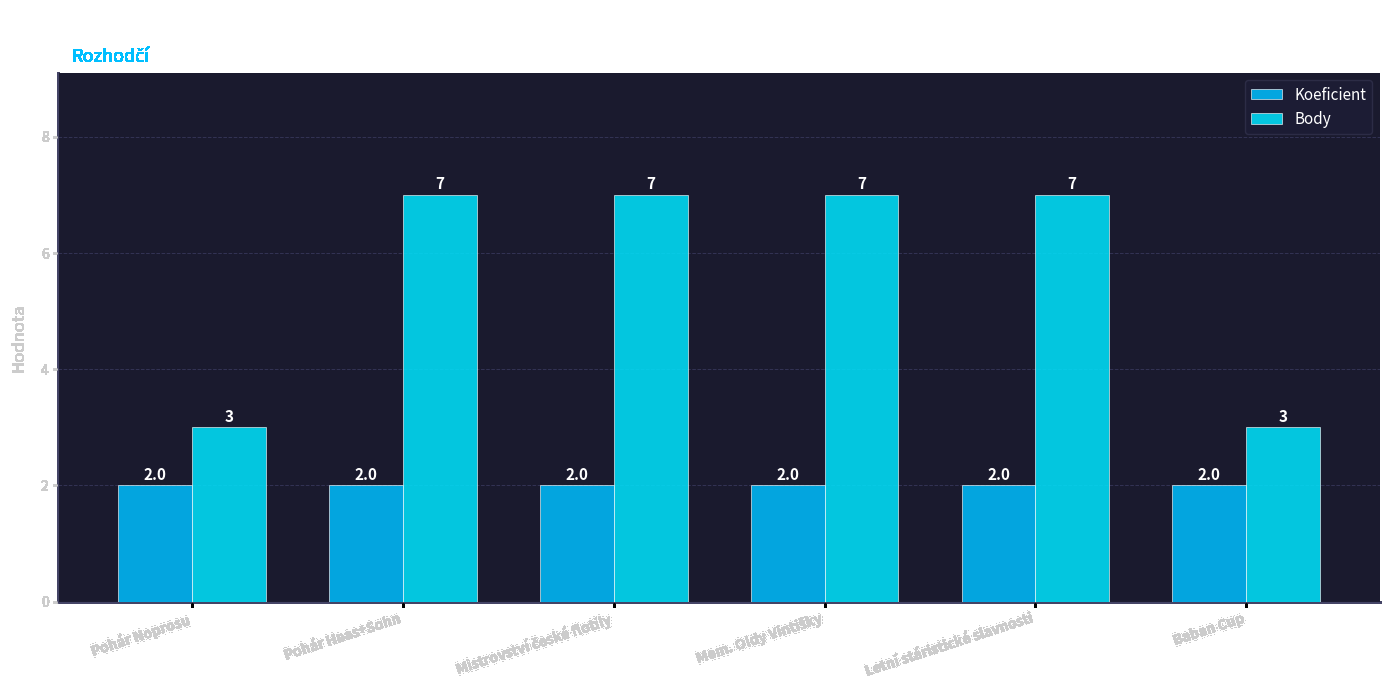

What position from the left is Mistrovství české flotily?

3